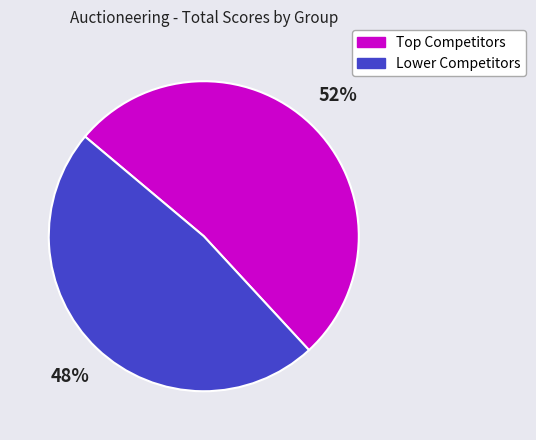

To the nearest percent, what portion does Lower Competitors represent?

48%